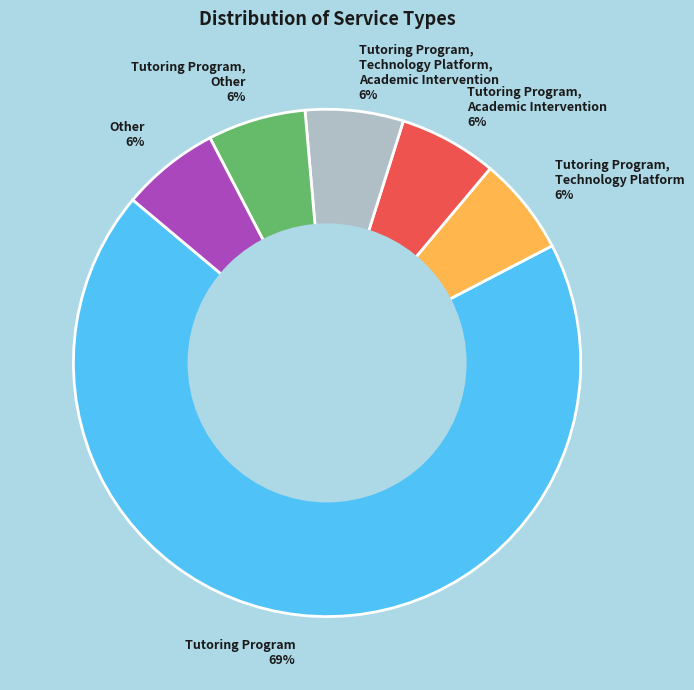

Which slice is the largest?

Tutoring Program